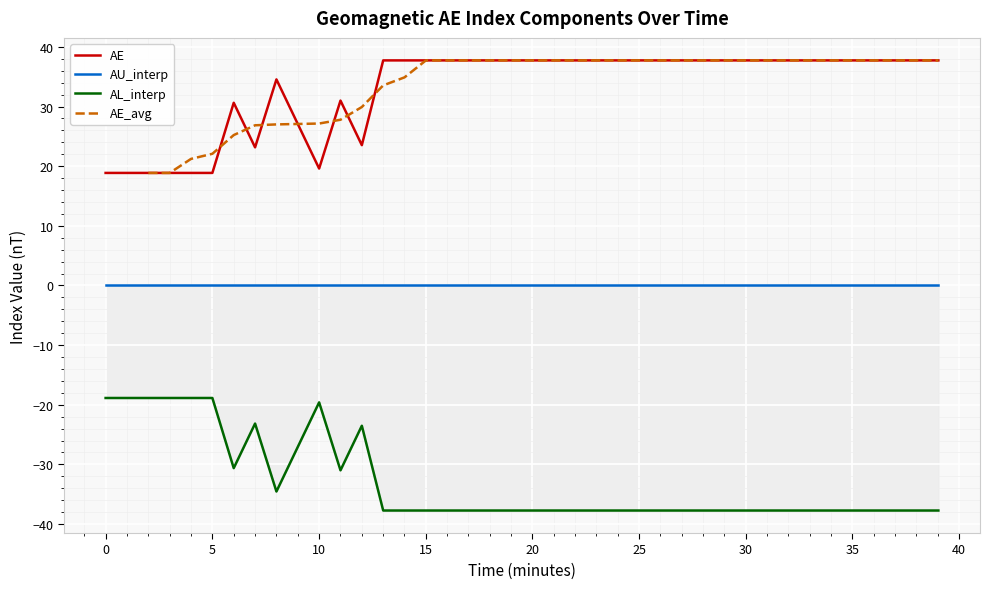

What is the lowest value of the AE series?

18.9